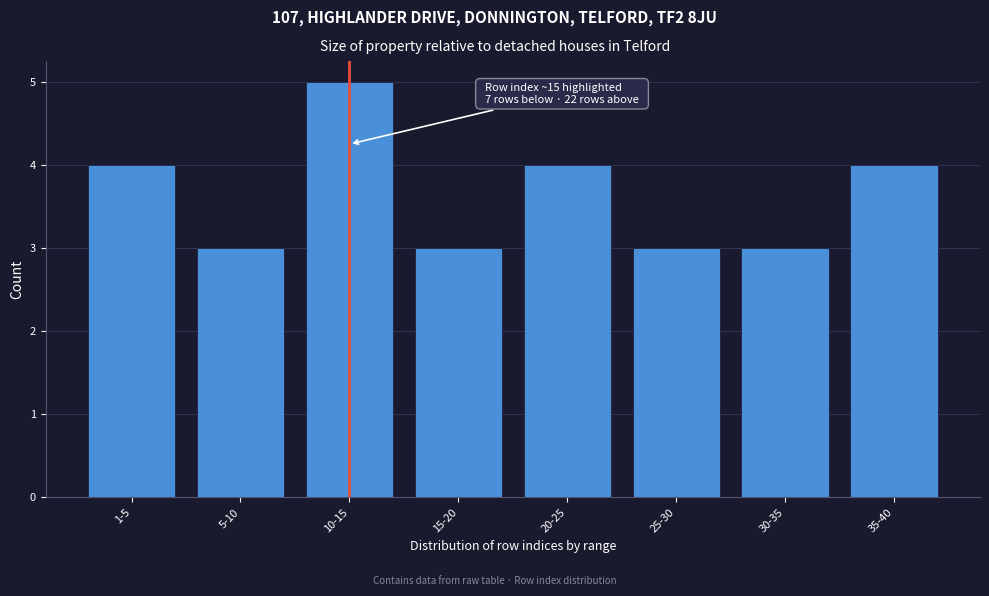

Reading left to right, transcribe all the data shown in this chart.

1-5=4	5-10=3	10-15=5	15-20=3	20-25=4	25-30=3	30-35=3	35-40=4